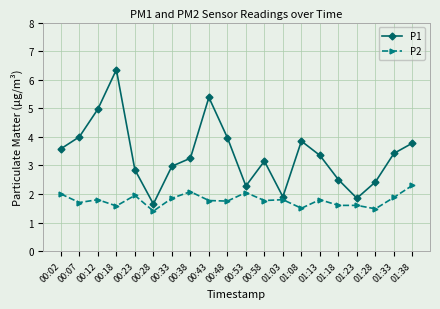

Which series has the largest range (max minus min)?

P1